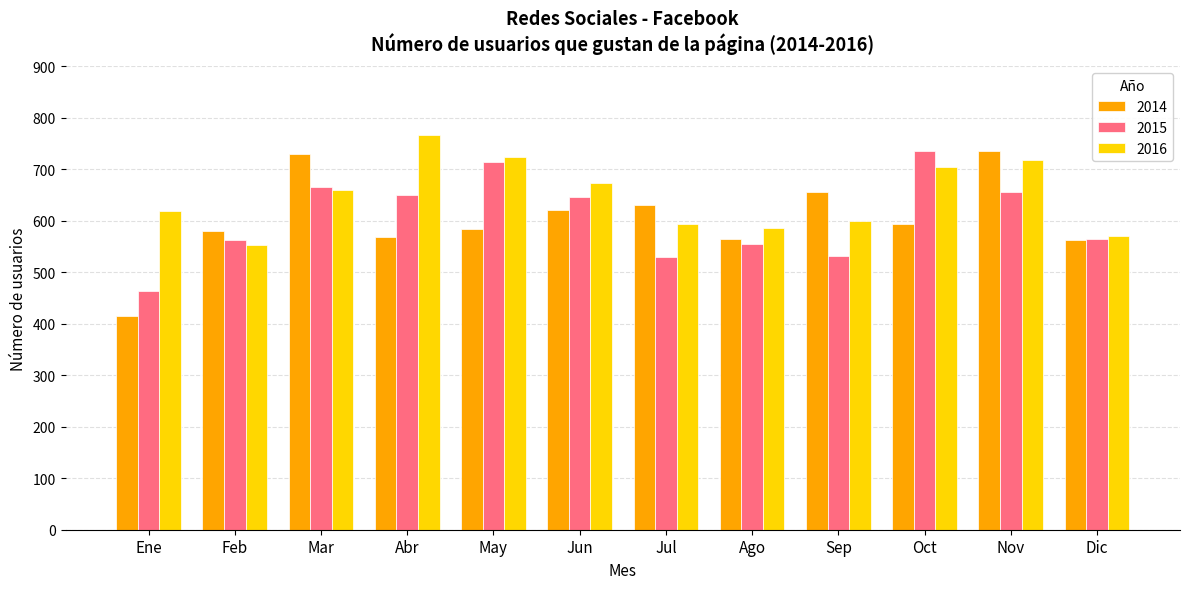

Which label corresponds to the largest value in the chart?

Abr